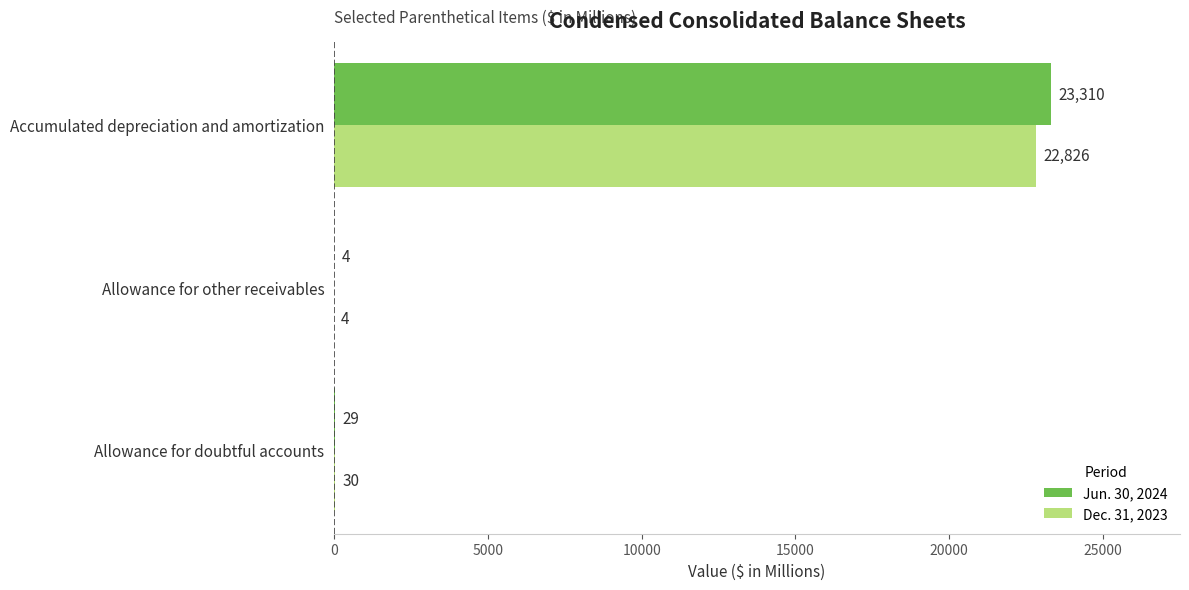

At which category is the sum across all series the highest?

Accumulated depreciation and amortization